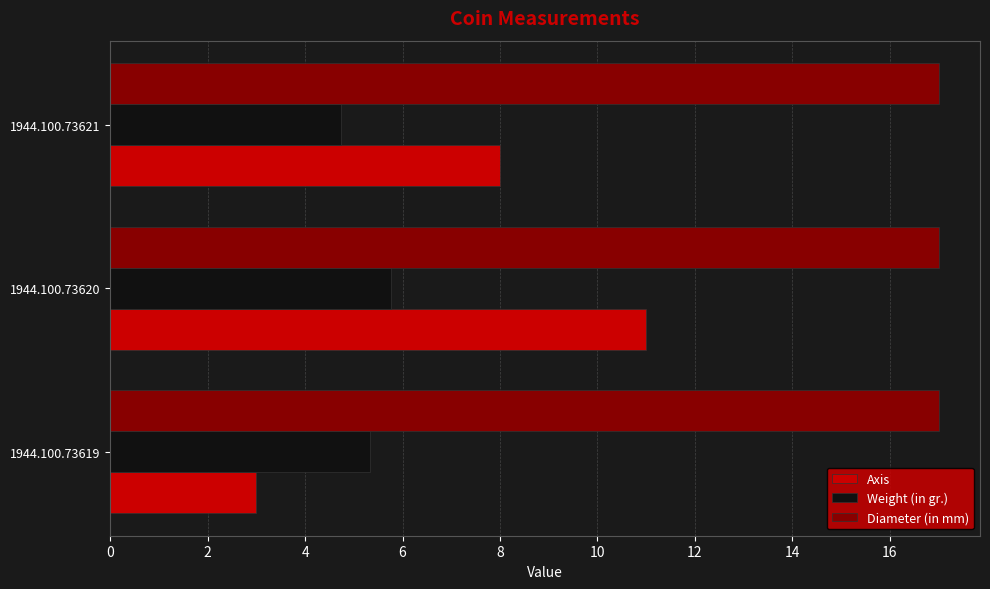

The Weight (in gr.) series shows 7.2 at 1944.100.73619. True or false?

False